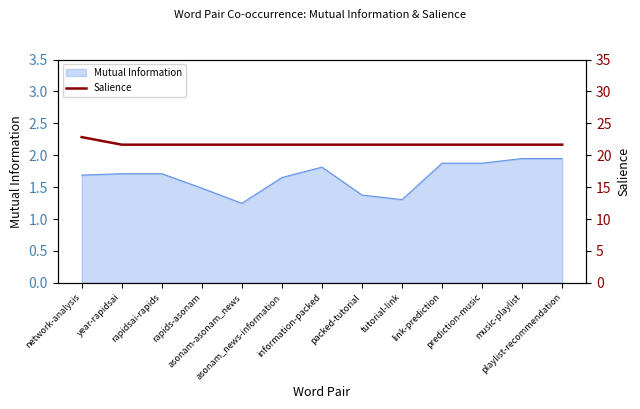

True or false: the data has more than 1 interior local peaks.

False